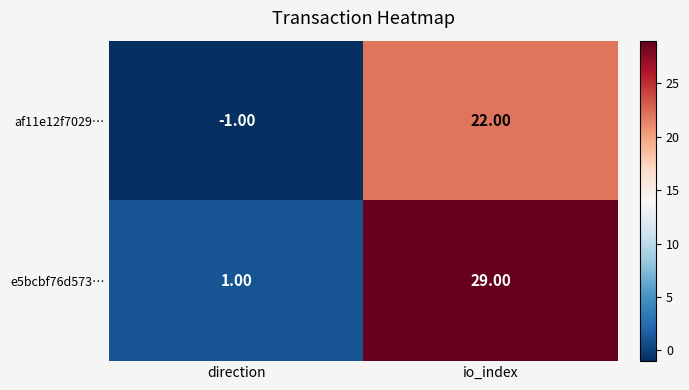

Where is af11e12f7029… nearest to the value 10?

direction